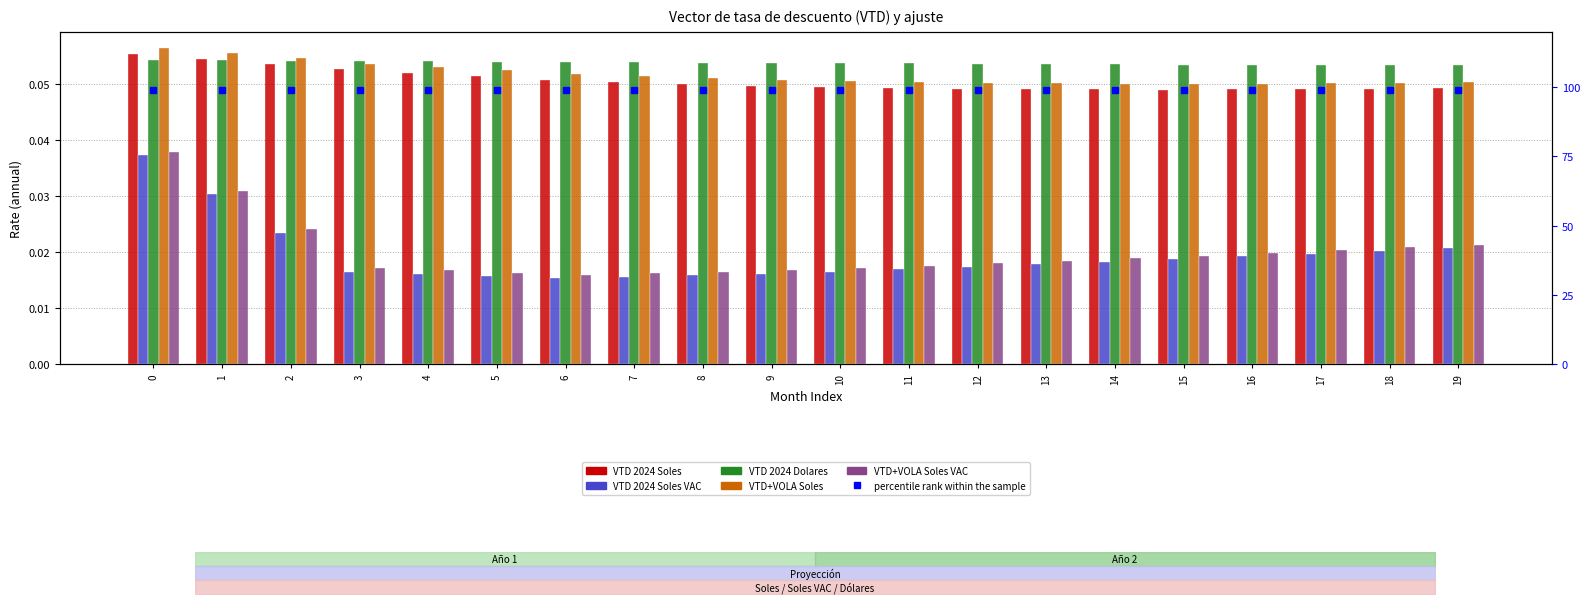

Which series has the largest total across all categories?

percentile rank within the sample